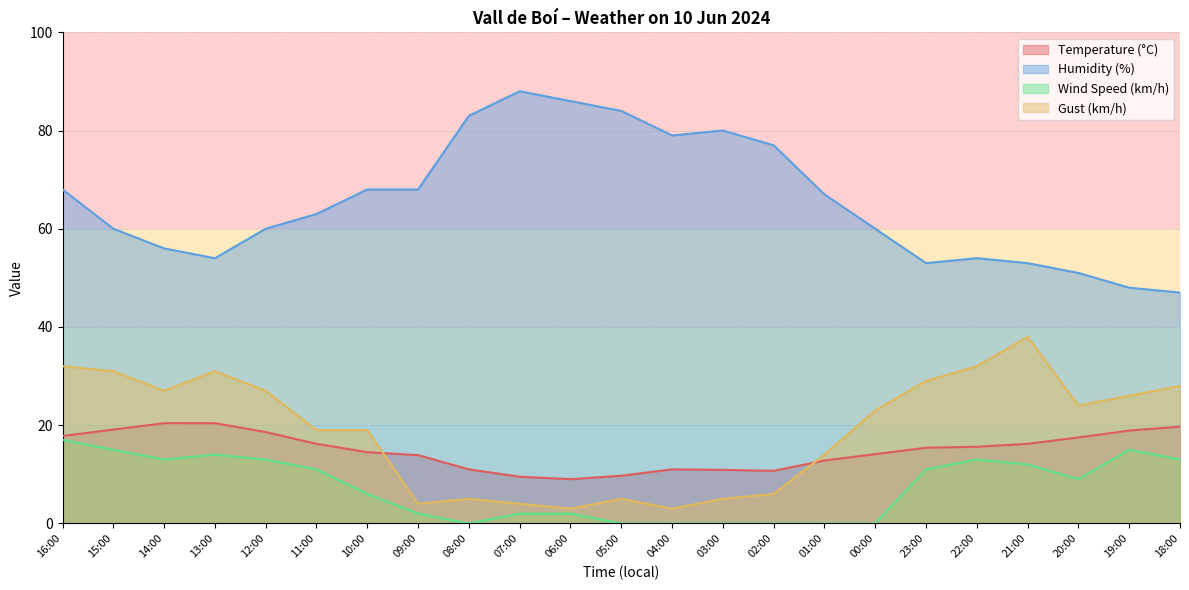

What is the value of the Temperature (°C) point at the 21st from the left?

17.5